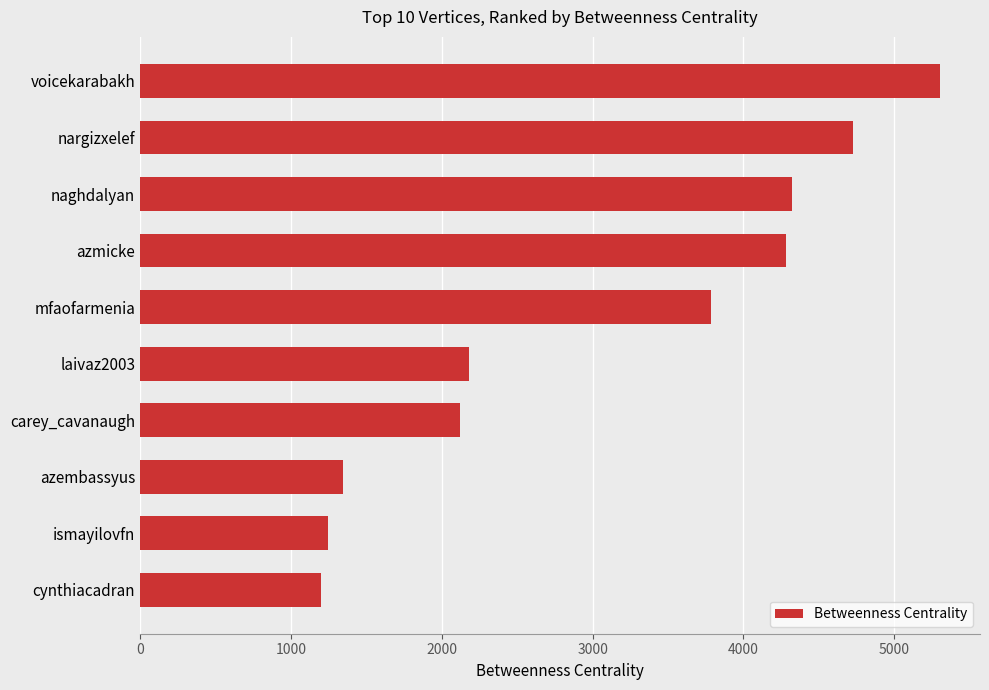

What is the change in value from nargizxelef to azmicke?

-441.2